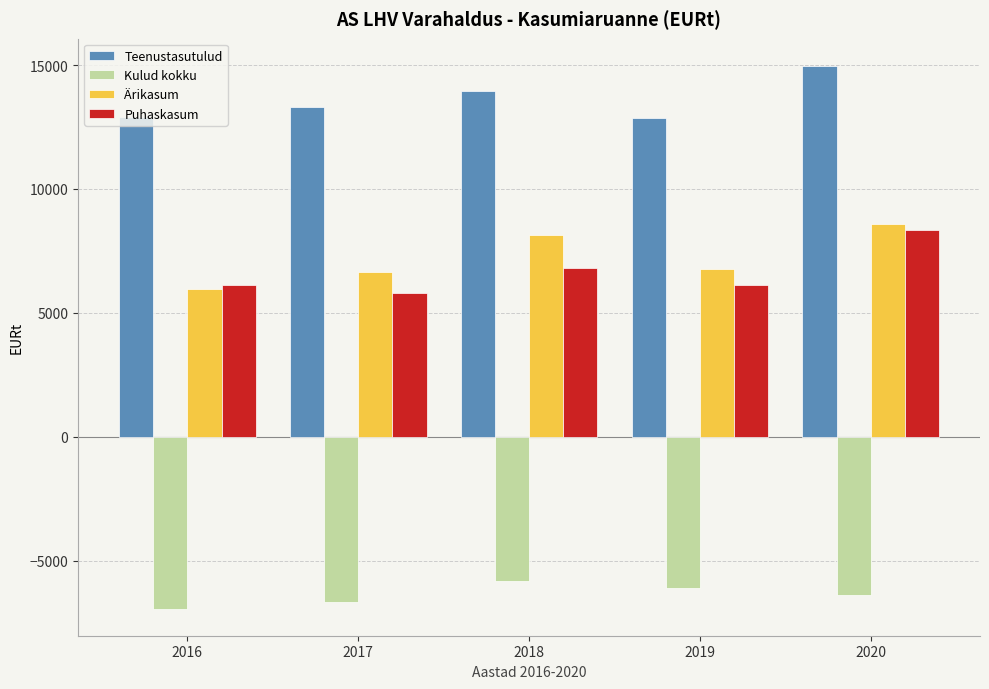

Read the Puhaskasum value at 2020.

8344.8